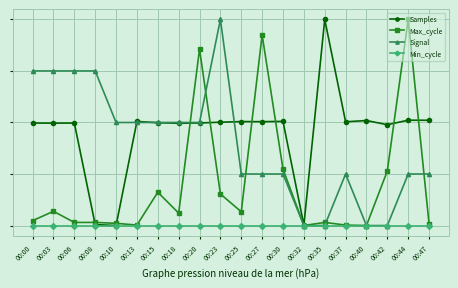

What are all the series names shown in the legend?

Samples, Max_cycle, Signal, Min_cycle